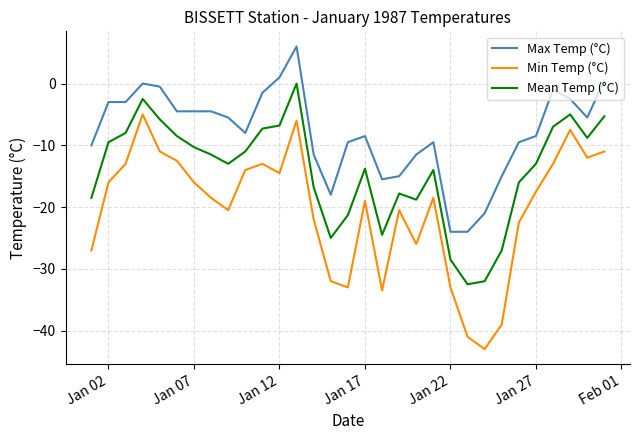

Which series has the largest range (max minus min)?

Min Temp (°C)